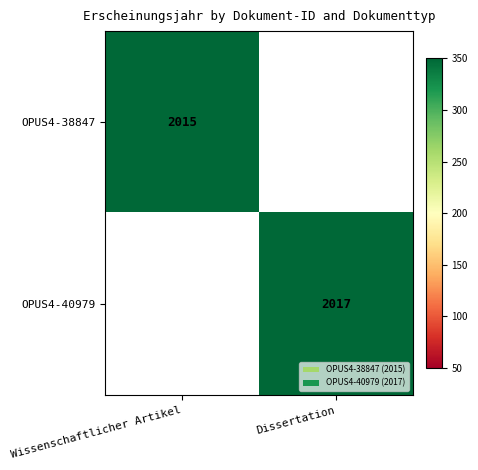

Is it true that OPUS4-40979 equals 2017 at Dissertation?

True